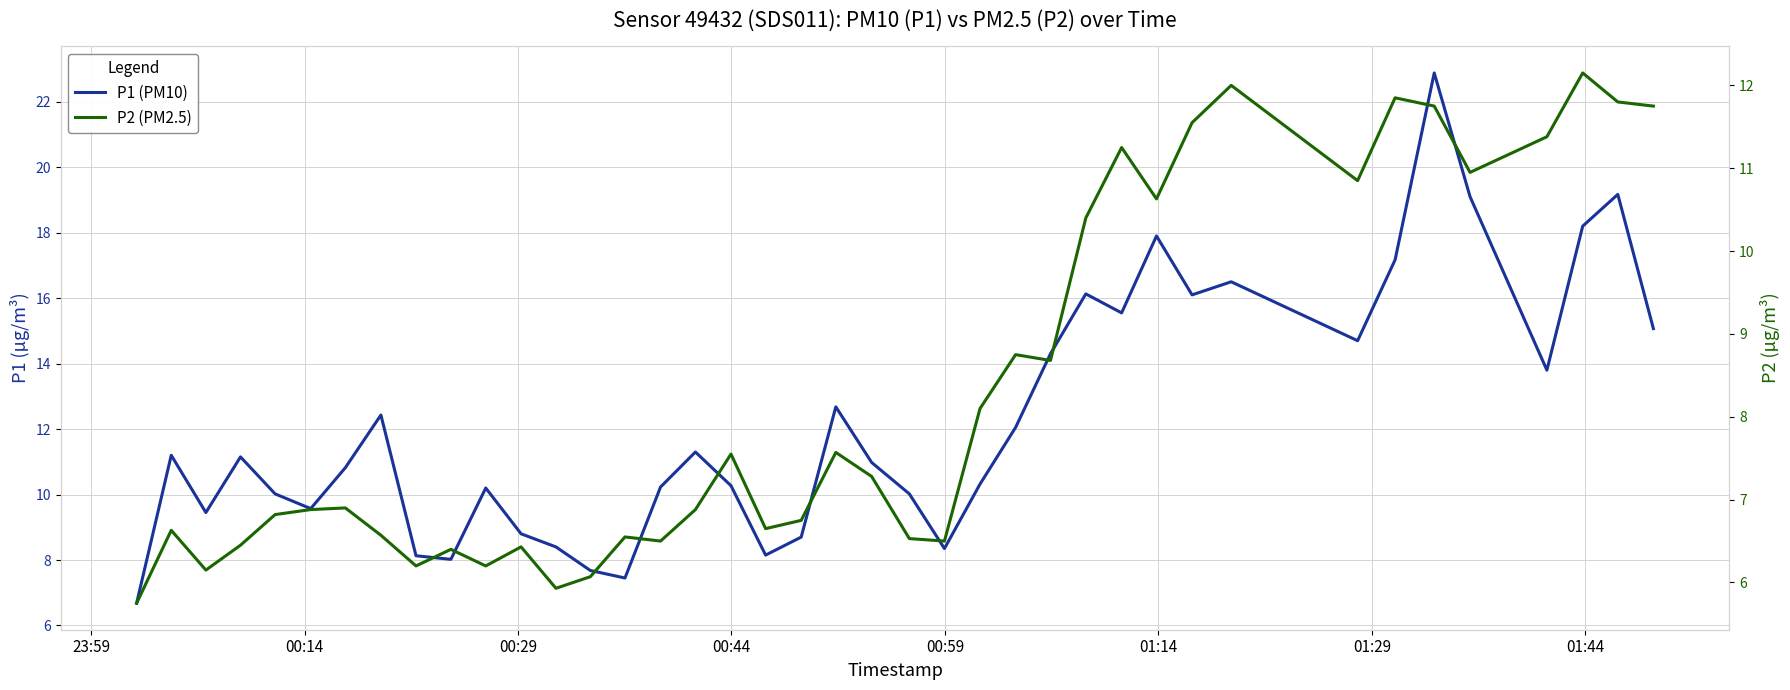

How many interior local valleys does the P1 (PM10) series have?

10